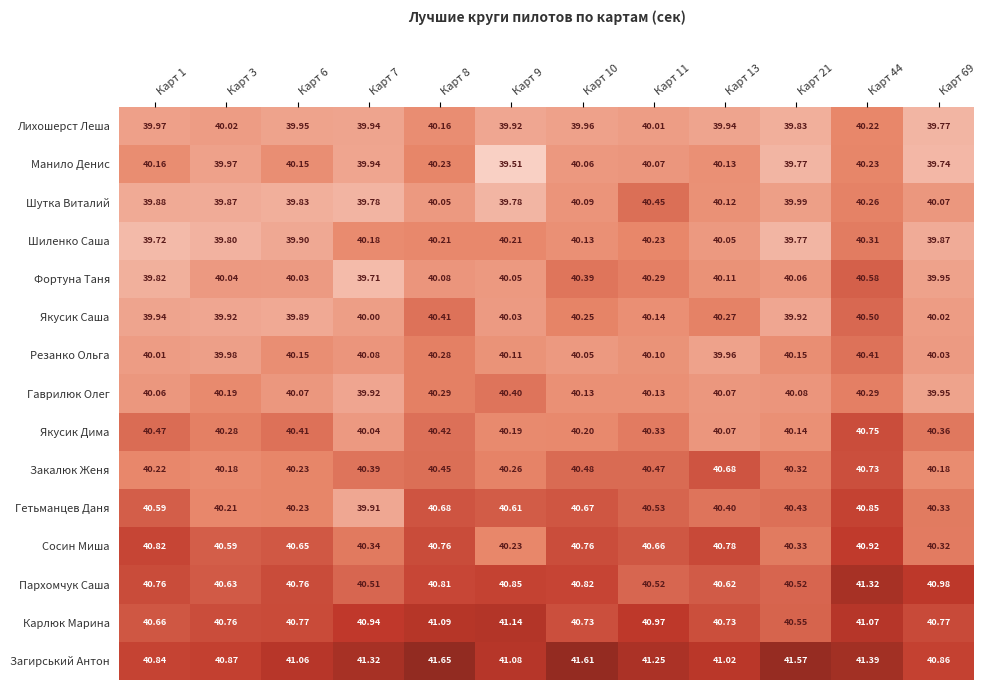

At Карт 1, list the series in order from smallest to largest.

Шиленко Саша, Фортуна Таня, Шутка Виталий, Якусик Саша, Лихошерст Леша, Резанко Ольга, Гаврилюк Олег, Манило Денис, Закалюк Женя, Якусик Дима, Гетьманцев Даня, Карлюк Марина, Пархомчук Саша, Сосин Миша, Загирський Антон